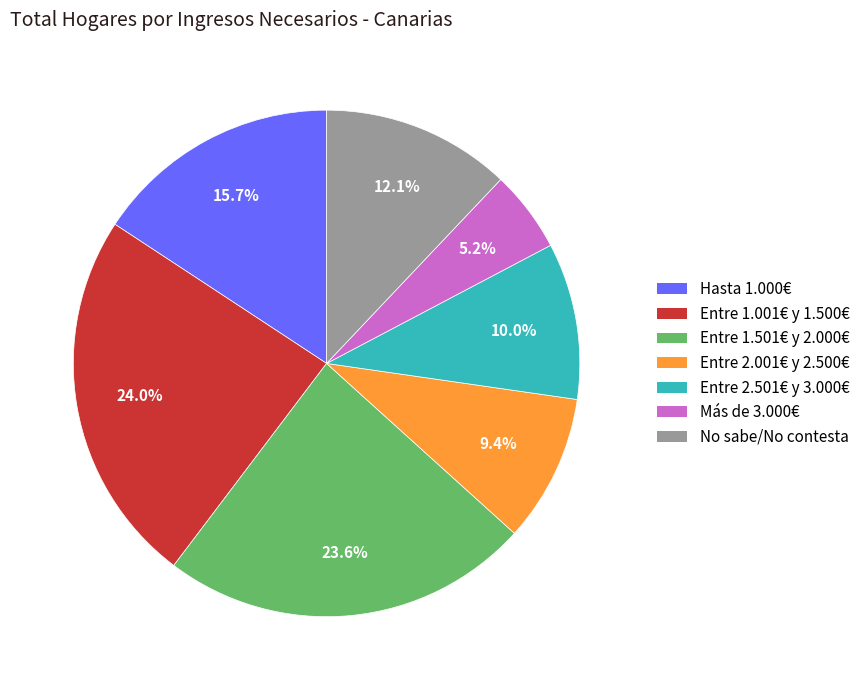

Does any single category account for the majority?

No